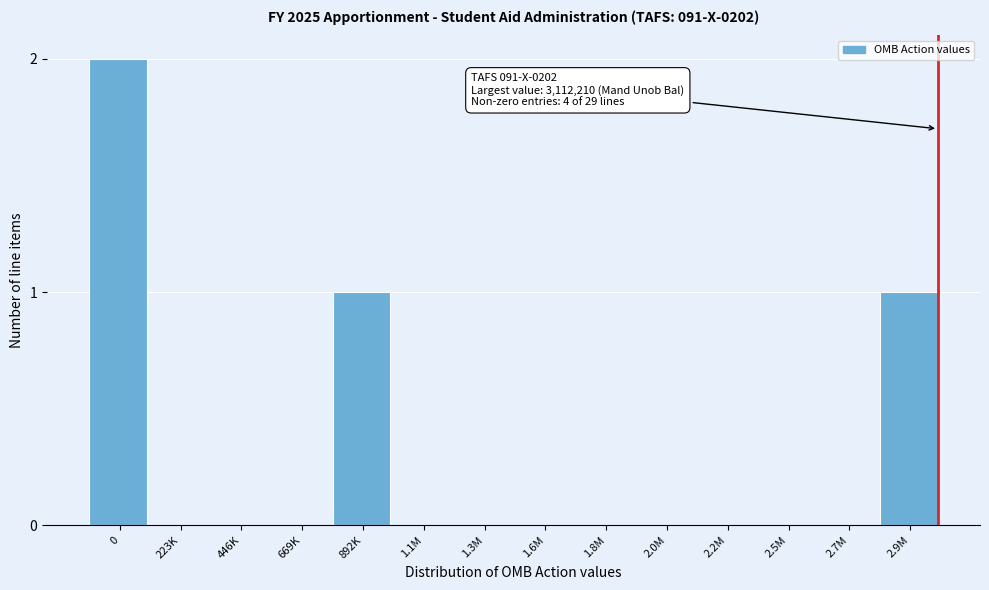

Reading right to left, what are all the values shown in this chart?

2.9M=1	2.7M=0	2.5M=0	2.2M=0	2.0M=0	1.8M=0	1.6M=0	1.3M=0	1.1M=0	892K=1	669K=0	446K=0	223K=0	0=2